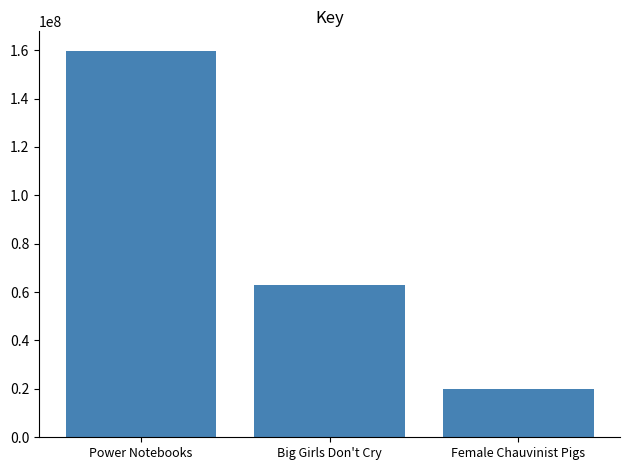

What is the value of the 3rd bar from the left?

20079393